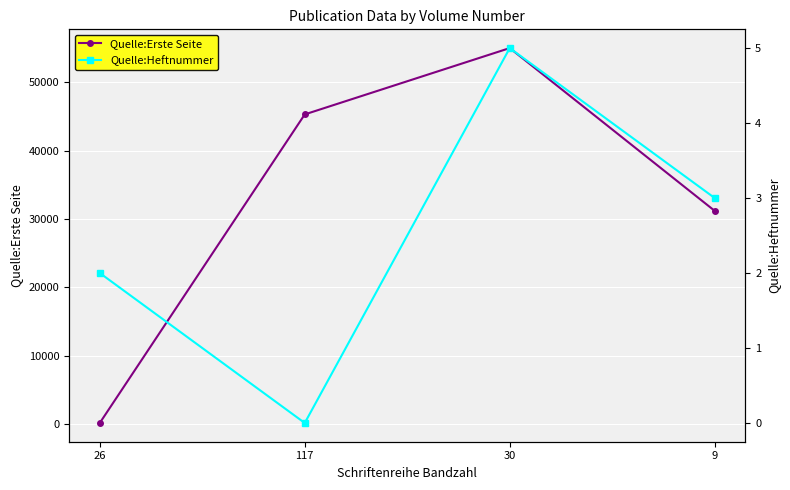

True or false: Quelle:Heftnummer and Quelle:Erste Seite cross at least once.

False